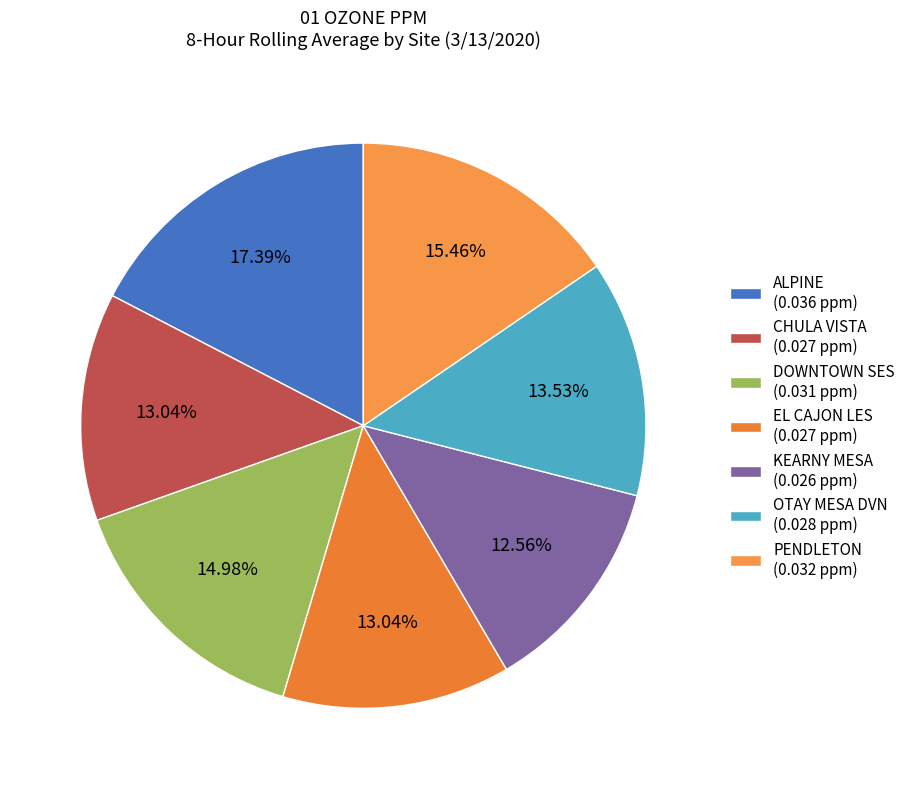

To the nearest percent, what is the difference between the EL CAJON LES and ALPINE slice percentages?

4%